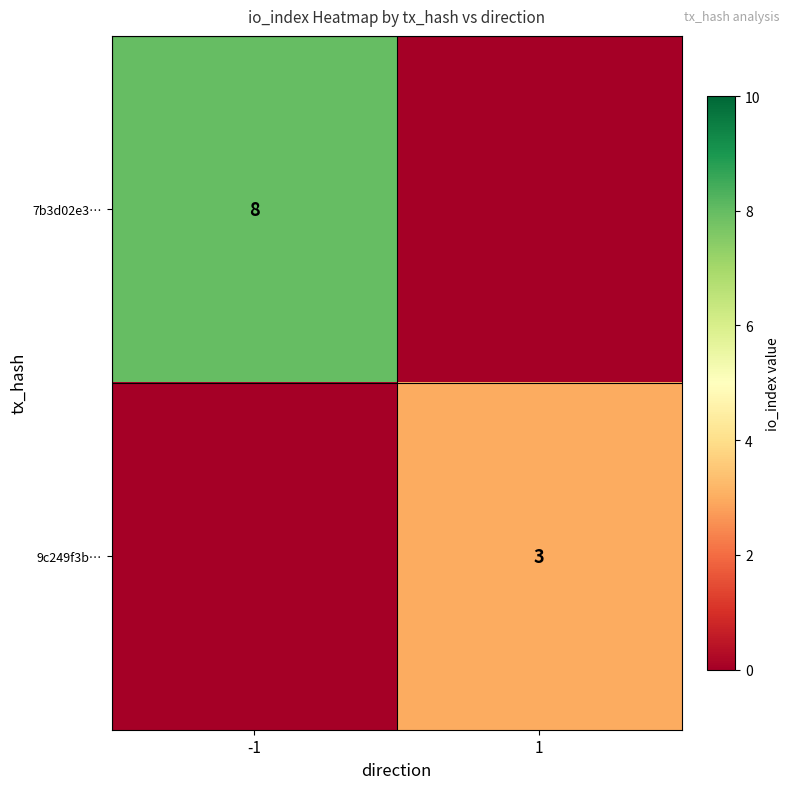

The value of 7b3d02e3… at -1 is 8. True or false?

True